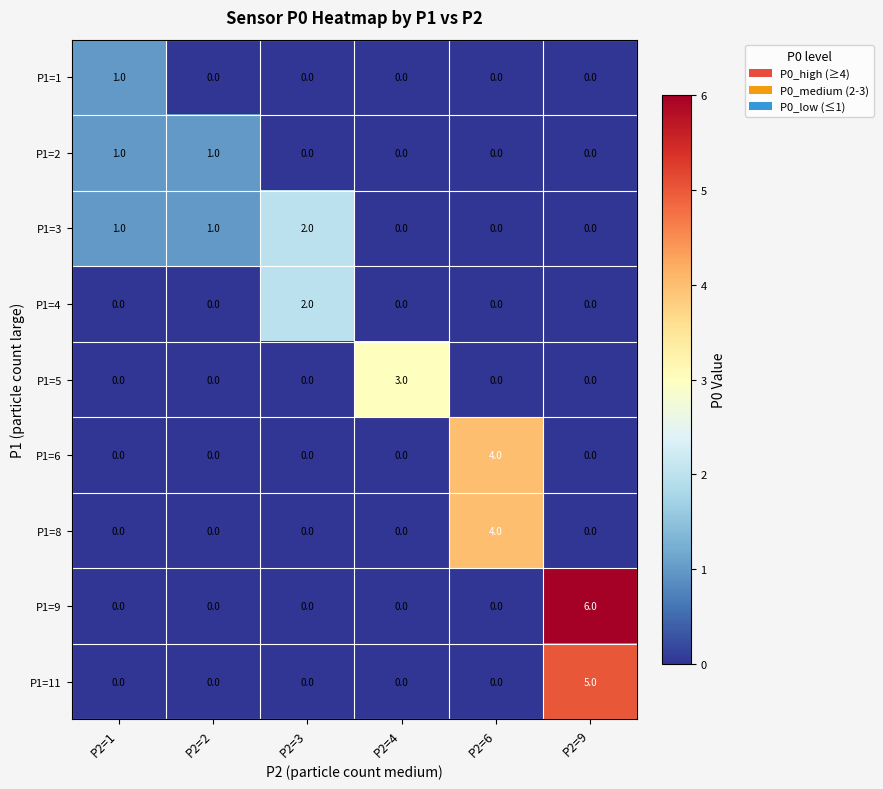

Read the P1=6 value at P2=6.

4